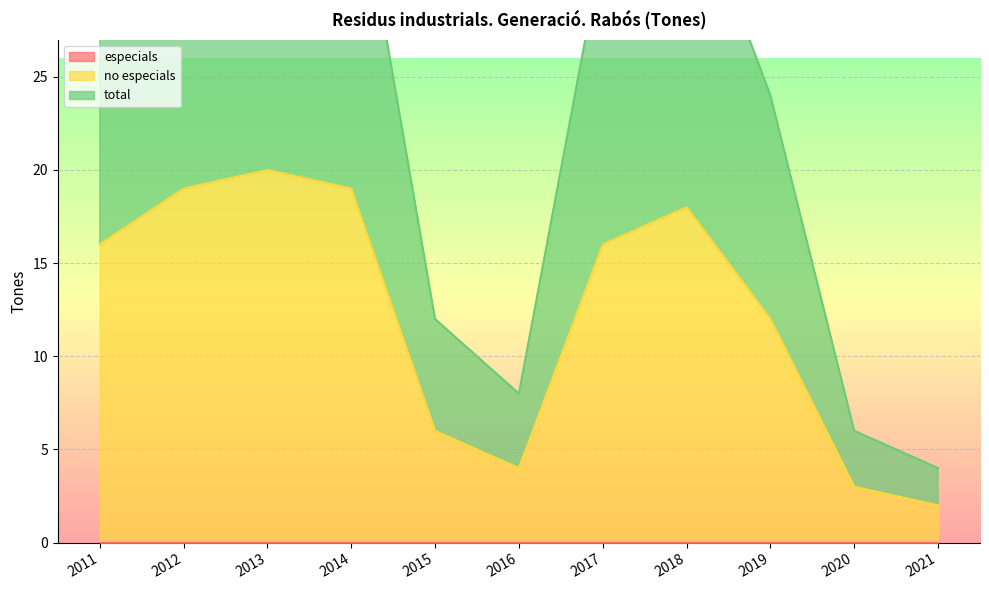

Reading left to right, list all the values displayed in this chart.

no especials: 2011=16	2012=19	2013=20	2014=19	2015=6	2016=4	2017=16	2018=18	2019=12	2020=3	2021=2
total: 2011=32	2012=38	2013=40	2014=38	2015=12	2016=8	2017=32	2018=36	2019=24	2020=6	2021=4